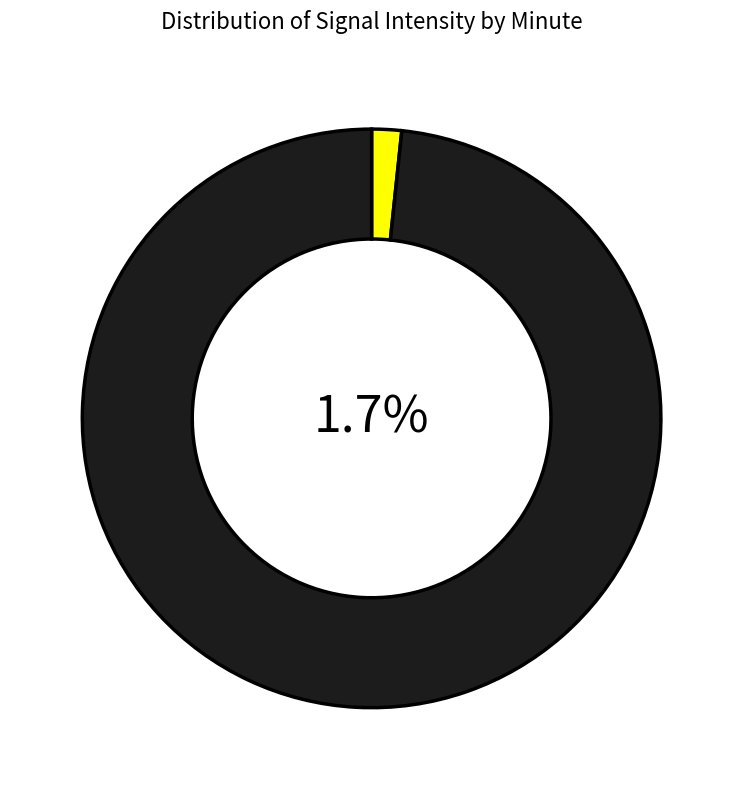

Which slice is the largest?

Minute 0